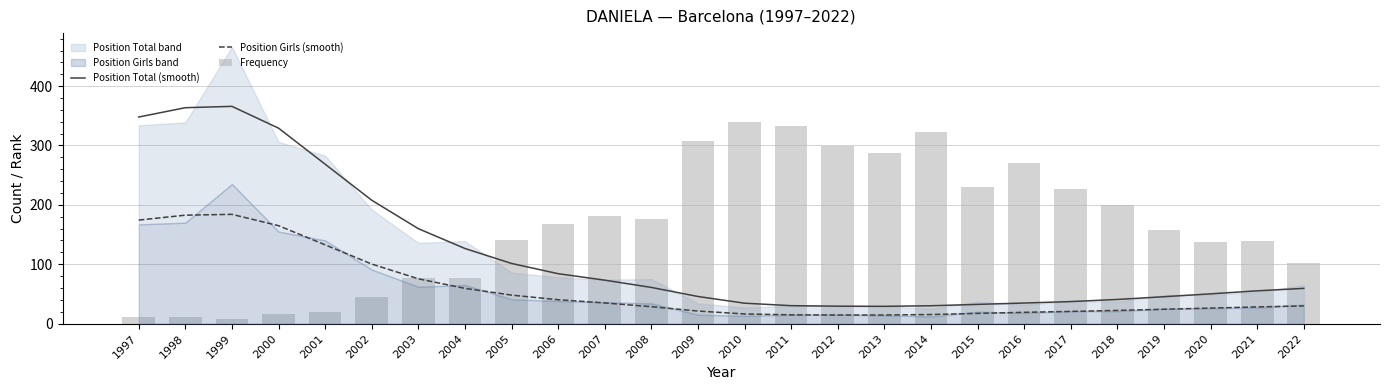

How many categories are shown in the chart?

26